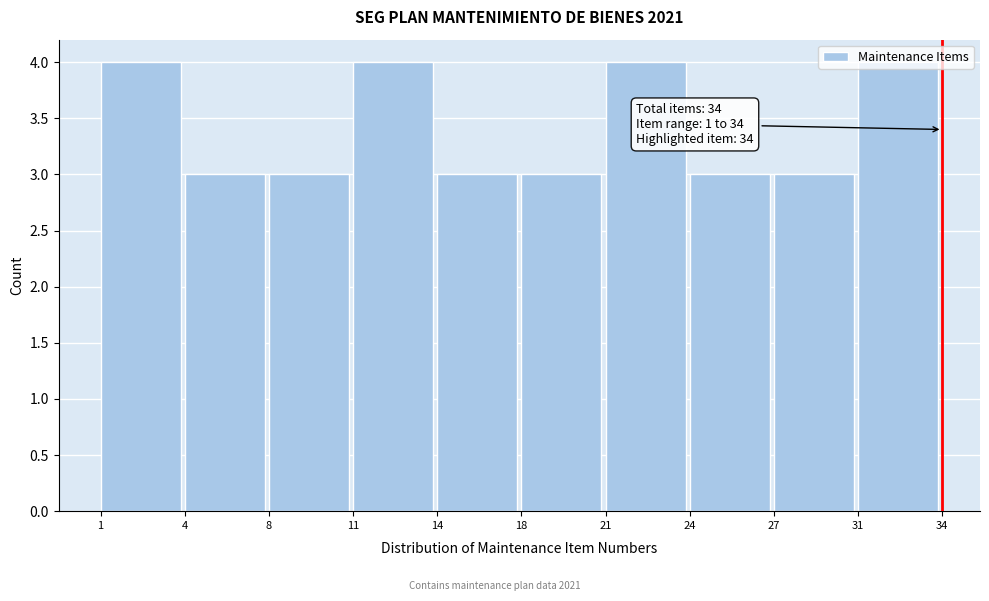

What is the greatest value displayed?

4